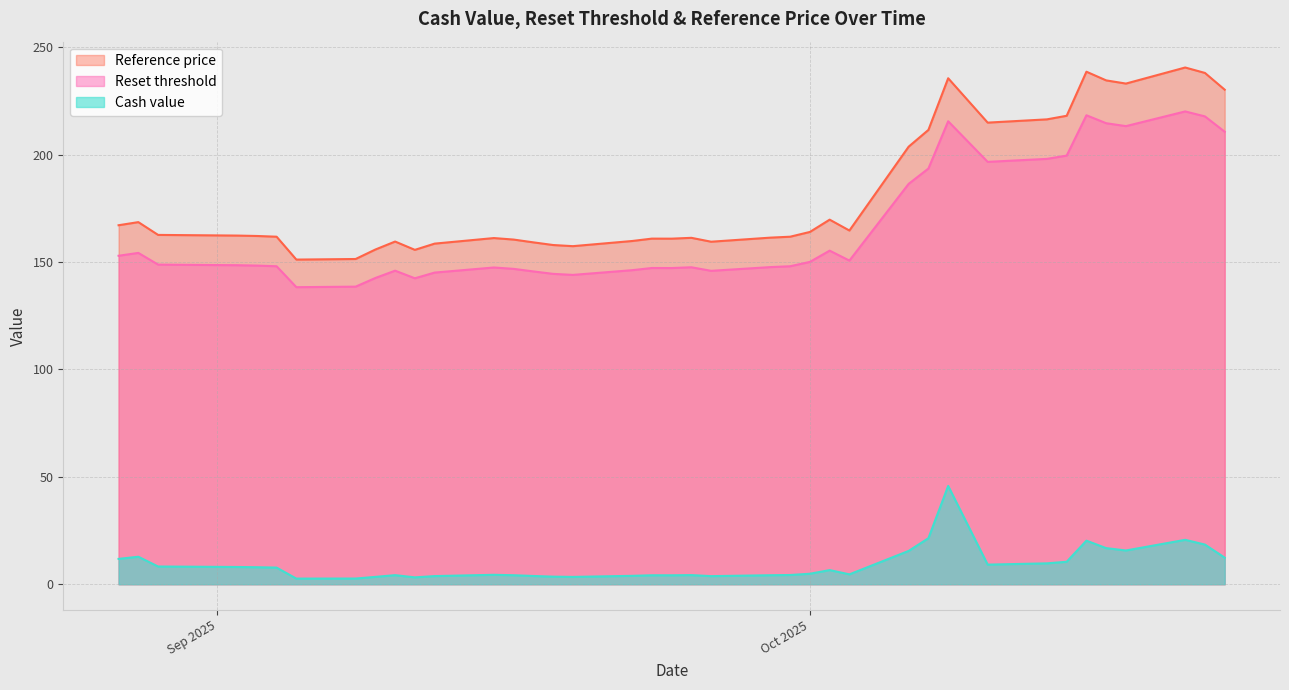

List the labels in order of Reset threshold value, smallest first.

2025-09-05, 2025-09-08, 2025-09-11, 2025-09-09, 2025-09-19, 2025-09-18, 2025-09-12, 2025-09-17, 2025-09-26, 2025-09-10, 2025-09-22, 2025-09-16, 2025-09-24, 2025-09-23, 2025-09-15, 2025-09-25, 2025-09-29, 2025-09-30, 2025-09-04, 2025-09-03, 2025-09-02, 2025-08-29, 2025-10-01, 2025-10-03, 2025-08-27, 2025-08-28, 2025-10-02, 2025-10-06, 2025-10-07, 2025-10-10, 2025-10-13, 2025-10-14, 2025-10-22, 2025-10-17, 2025-10-16, 2025-10-08, 2025-10-21, 2025-10-15, 2025-10-20